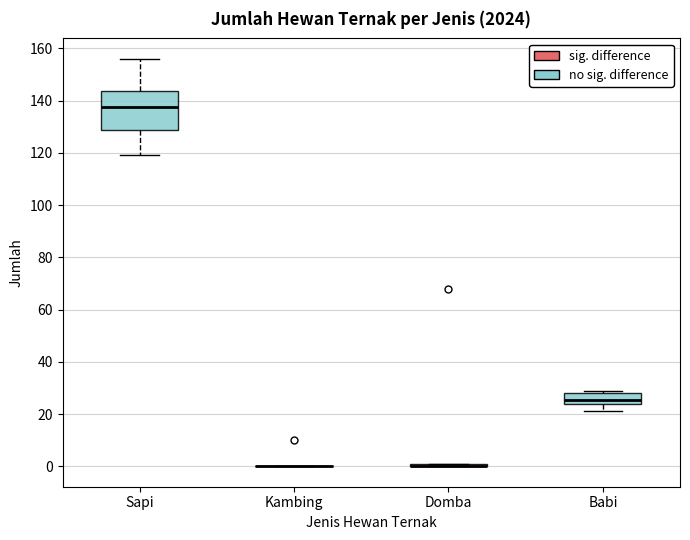

Reading left to right, transcribe this box plot: for each box, give where its median line is, the range the box spans, and where its two whiskers end, as read against the y-axis. The values are not printed on the chart, so give them approximately, as read against the axis.

Sapi: median 138, box 128 to 144, whiskers 120 to 156
Kambing: box collapsed to a line at 0, whiskers 0 to 0
Domba: box collapsed to a line at 0, whiskers 0 to 2
Babi: median 26, box 24 to 28, whiskers 22 to 30